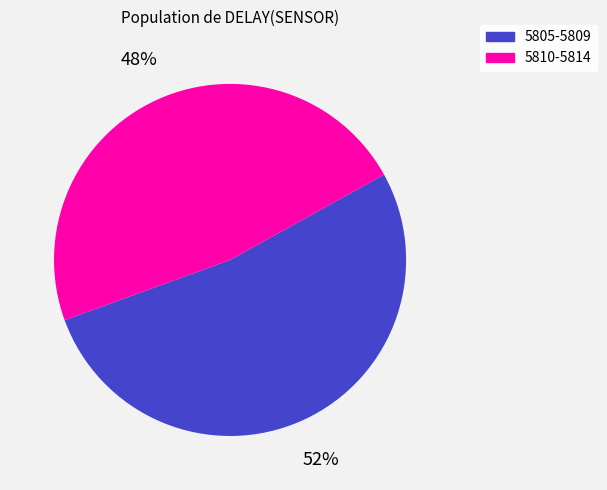

Does any single category account for the majority?

Yes